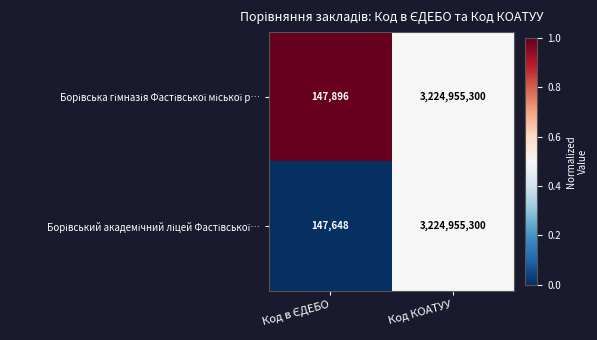

What is the maximum value shown in the chart?

3224955300